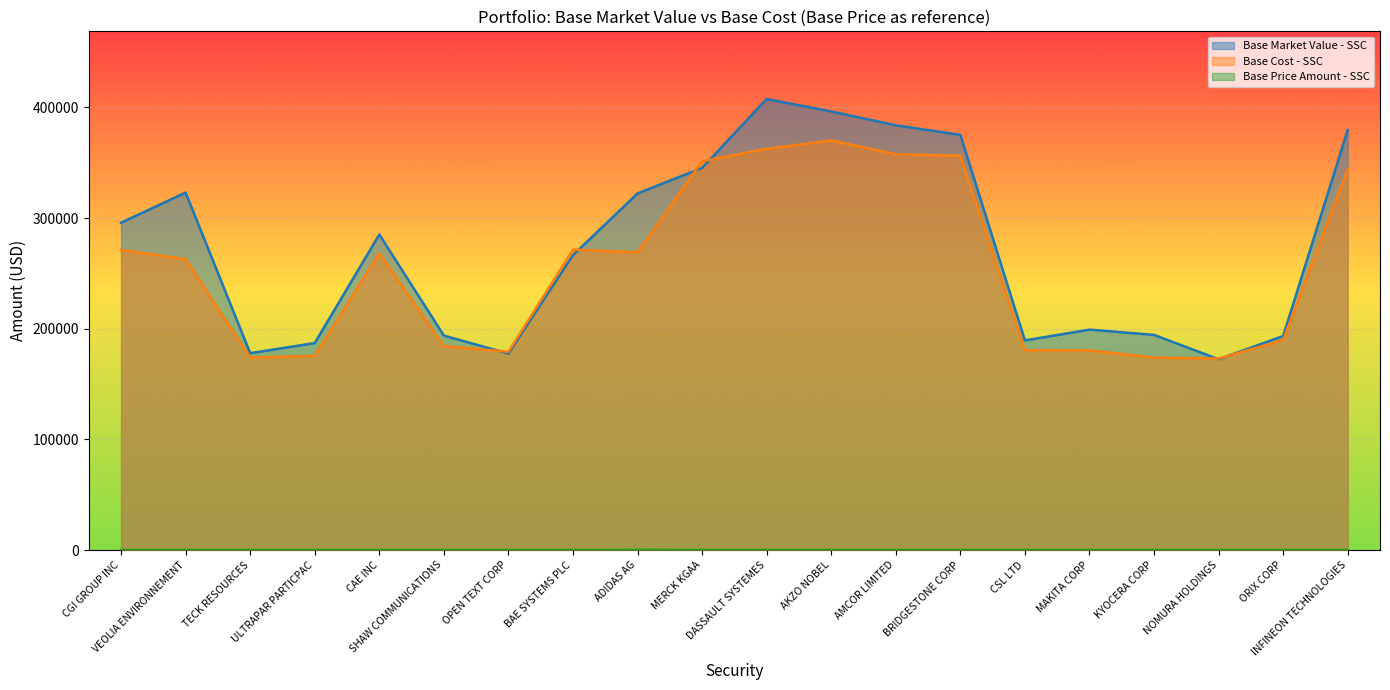

What is the difference between the highest and lowest values at DASSAULT SYSTEMES?

407425.4